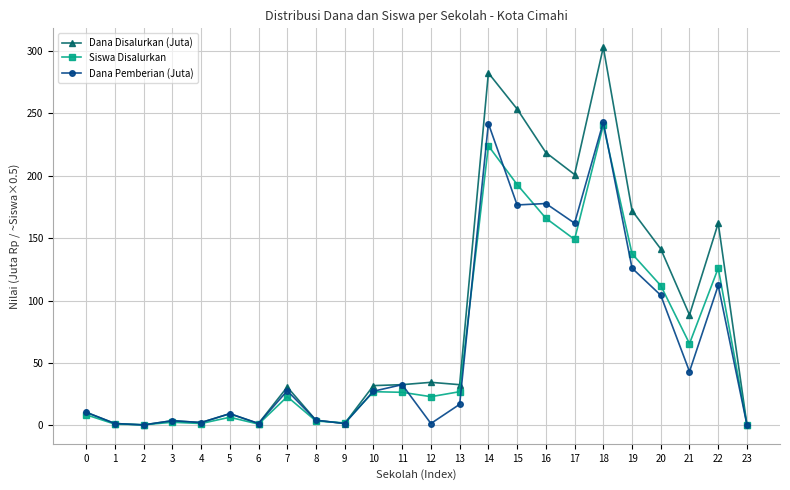

Which category has the highest value across all series?

18